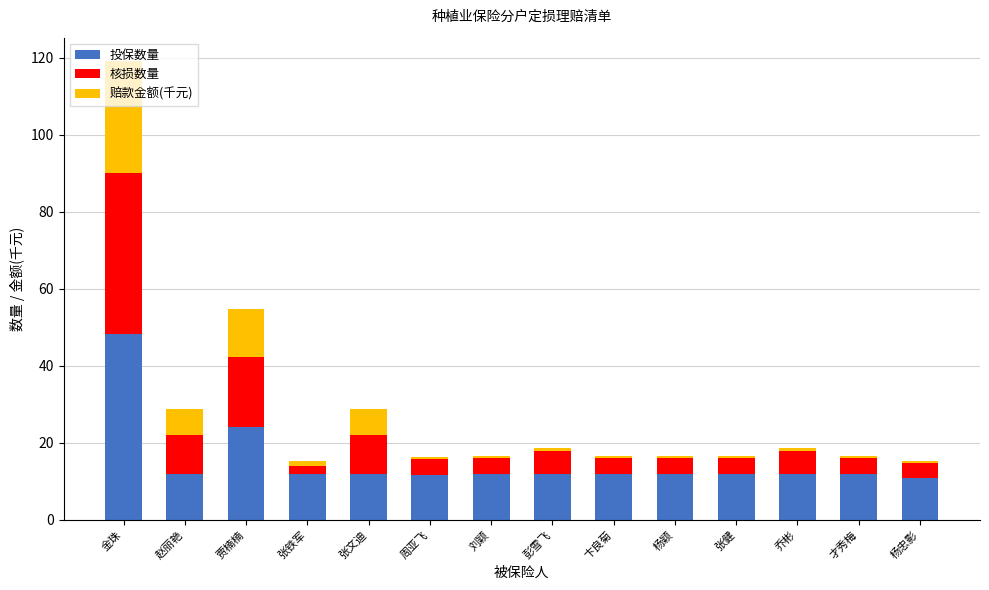

What is the total value across all series at 才秀梅?

16.5